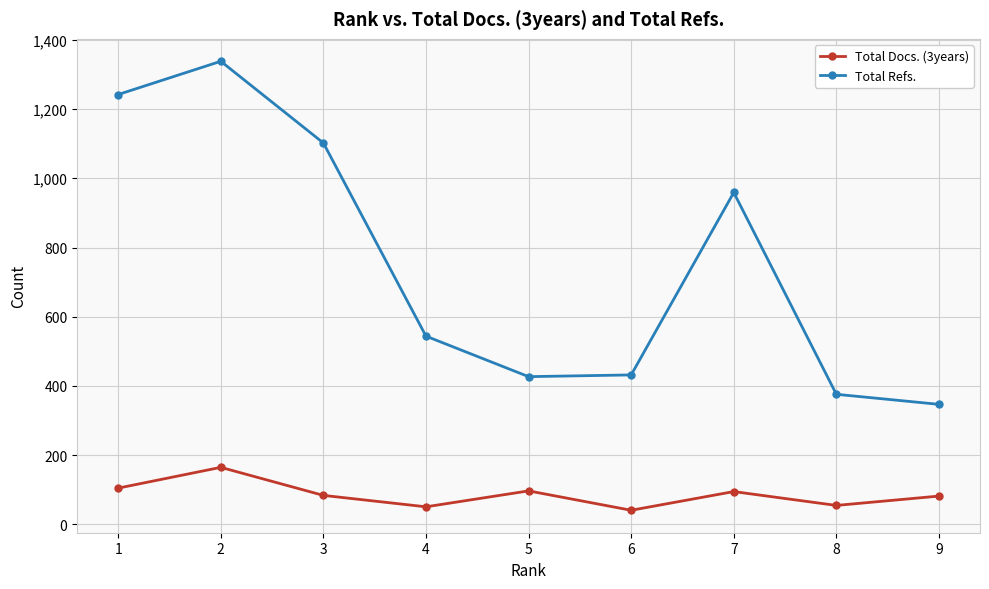

How many interior local valleys does the Total Docs. (3years) series have?

3